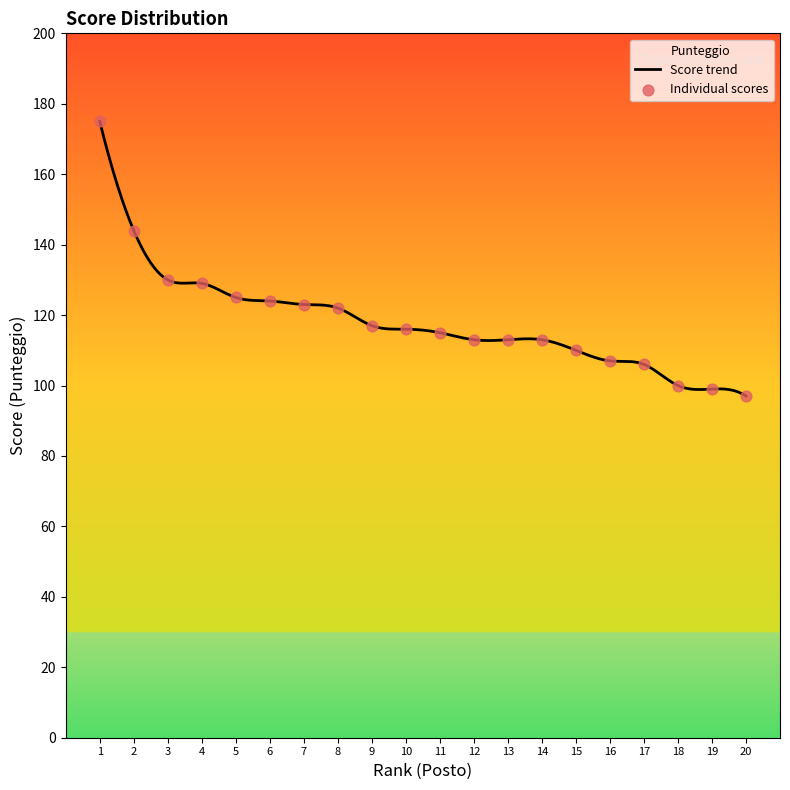

What is the ratio of the value at 15 to the value at 12?

1.0